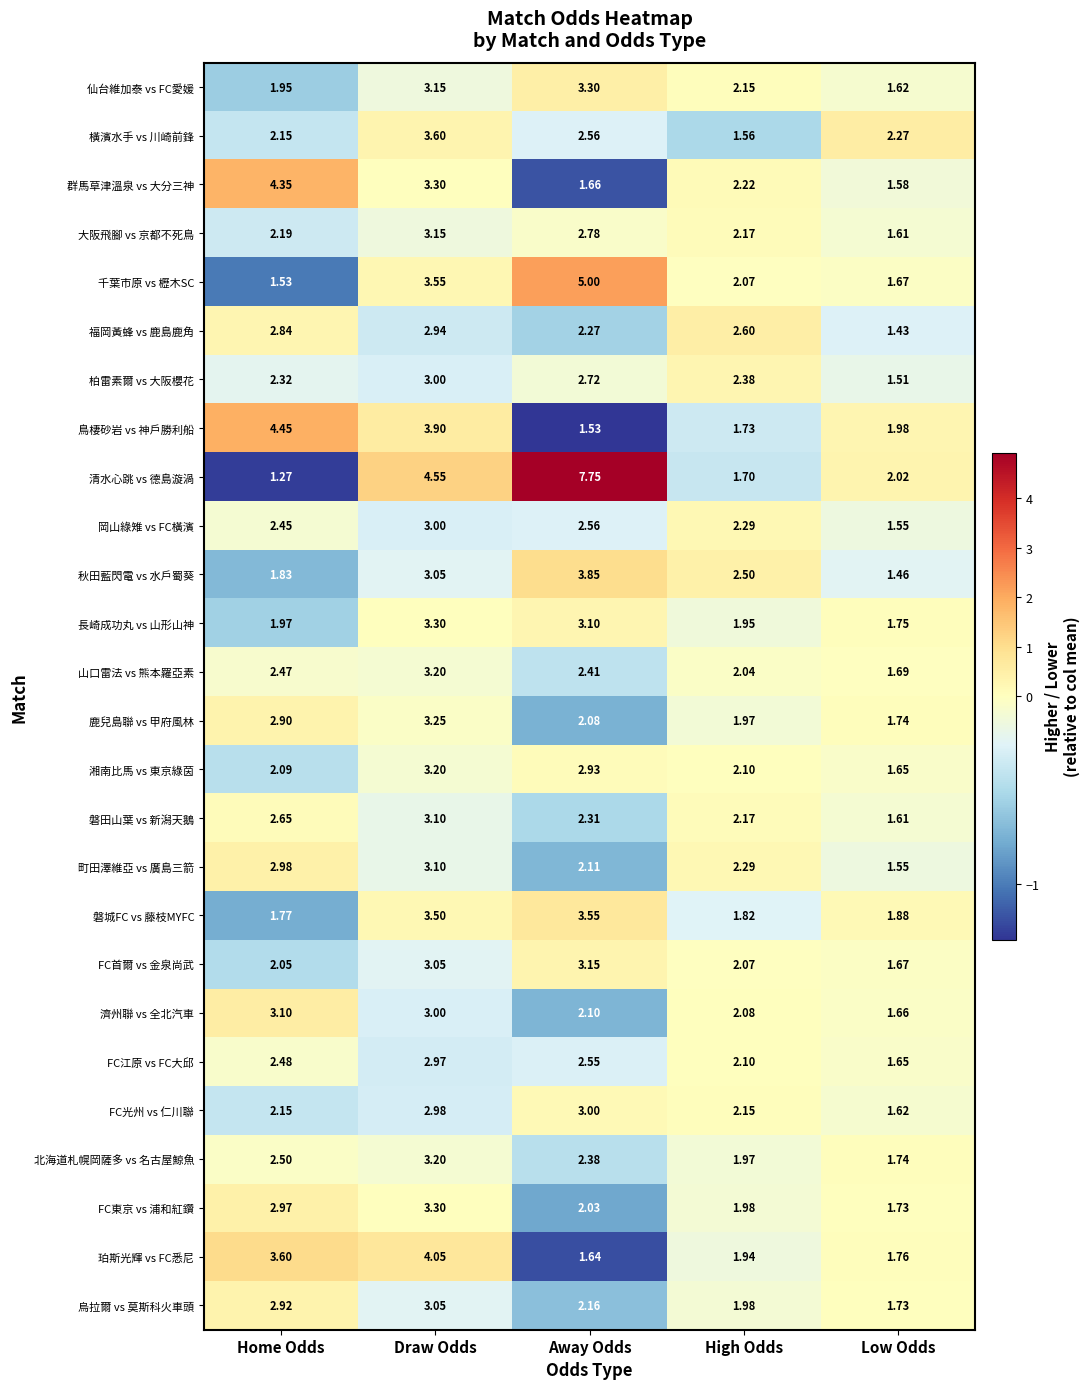

Which series has the widest spread of values?

清水心跳 vs 德島漩渦